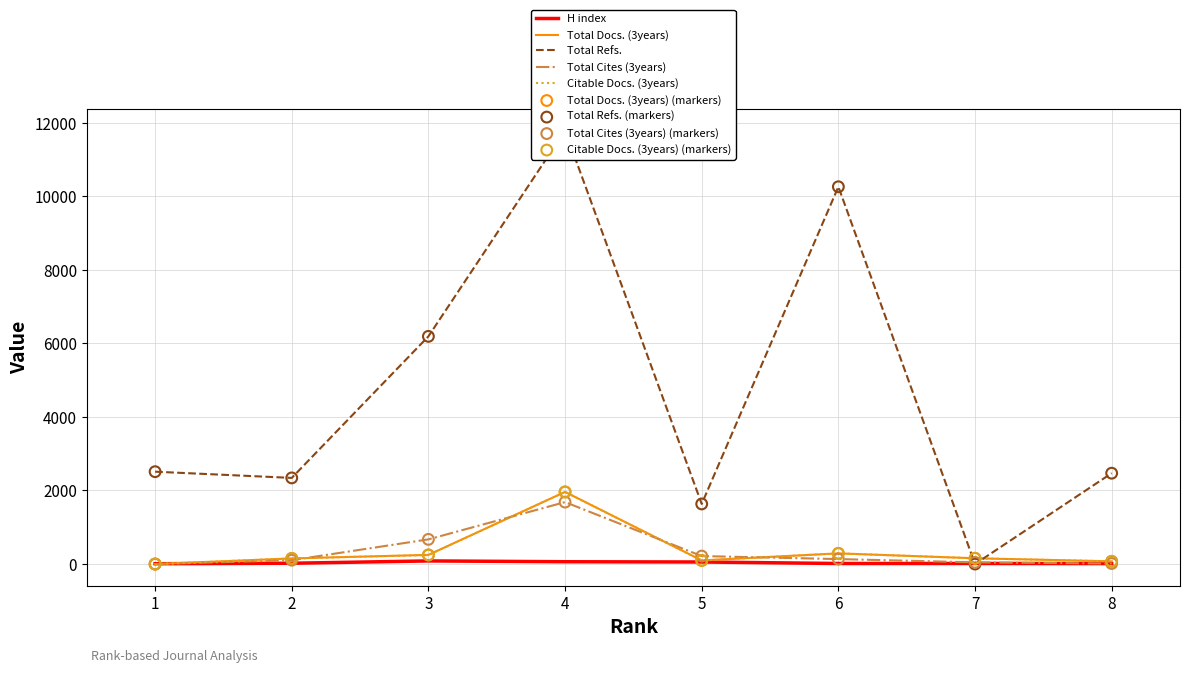

Which series has the widest spread of Y values?

Total Refs.